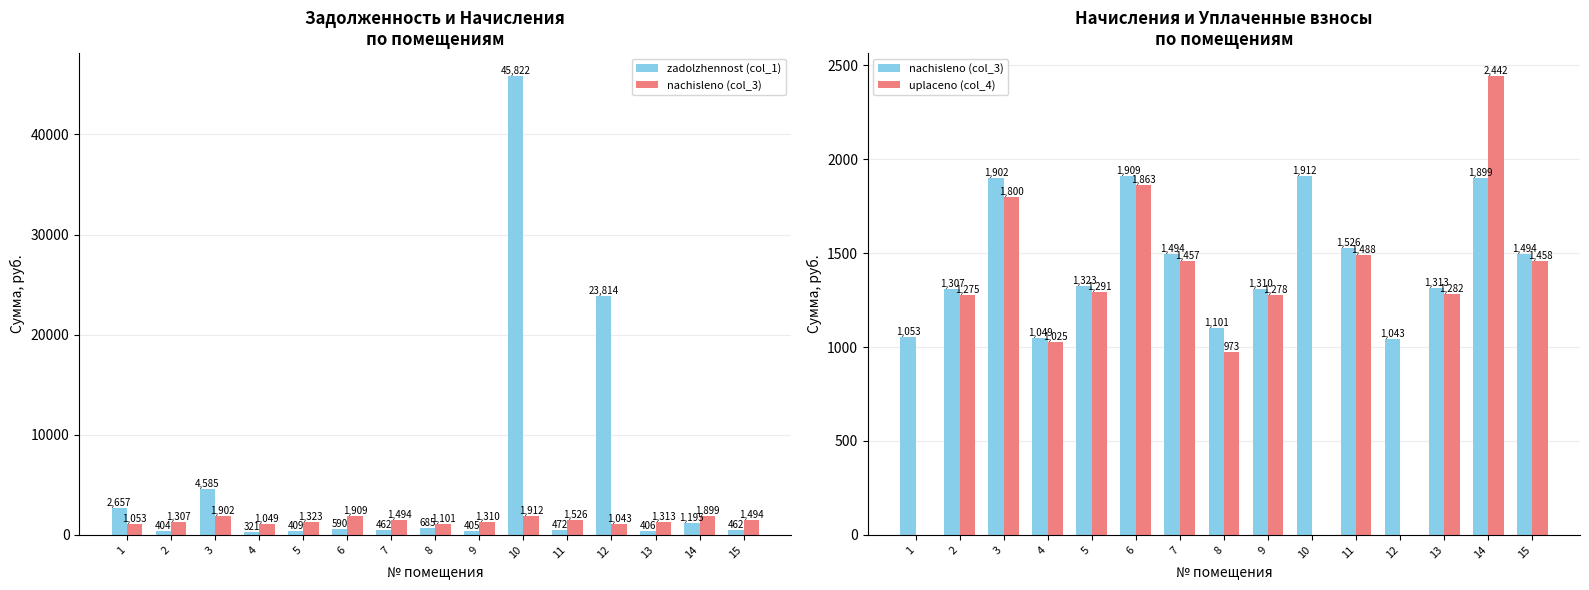

Which category has the lowest value in the uplaceno (col_4) series?

1